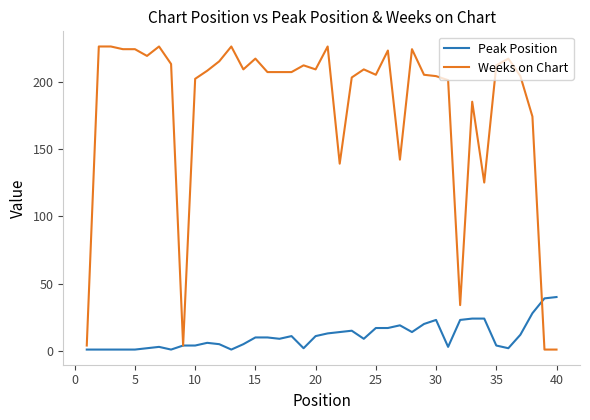

What is the difference between the maximum and minimum values in the Weeks on Chart series?

225